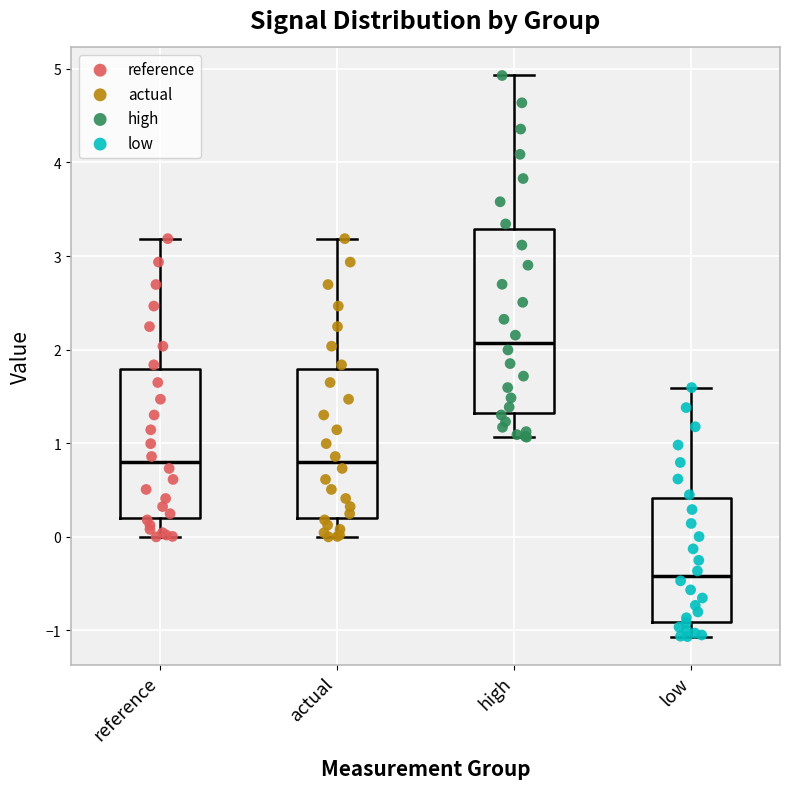

Where does the lower whisker of the box for high end on the y-axis? The values are not printed on the chart, so give them approximately, as read against the axis.

1.1